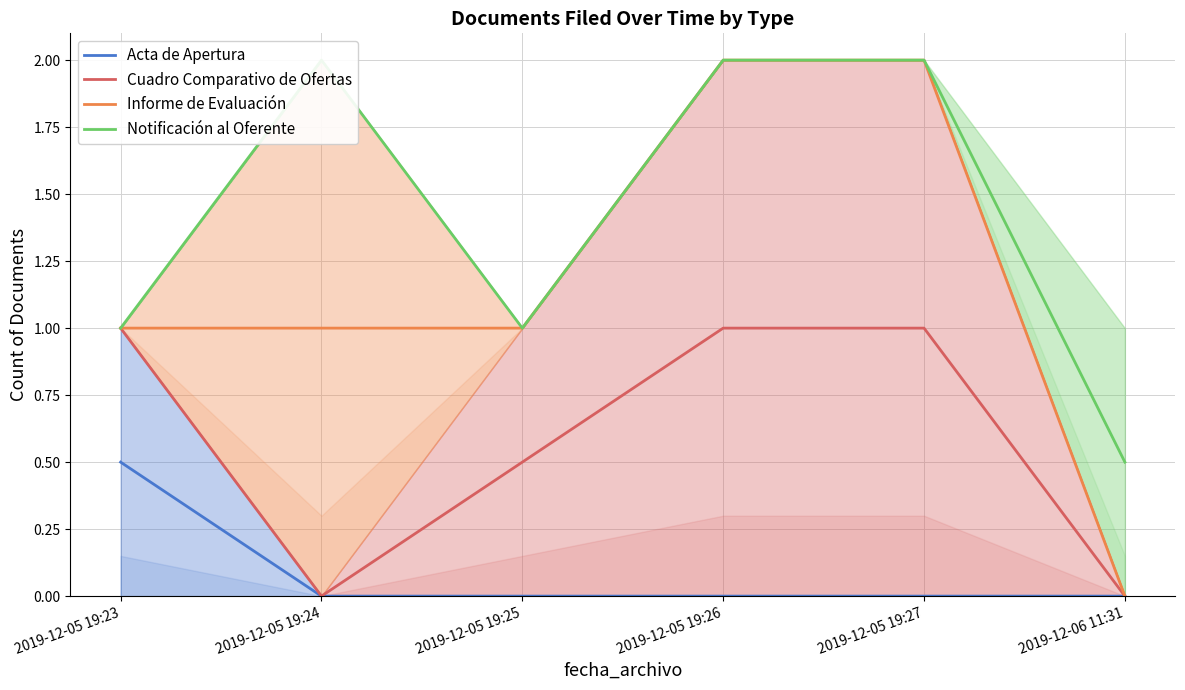

True or false: Informe de Evaluación and Cuadro Comparativo de Ofertas cross at least once.

False